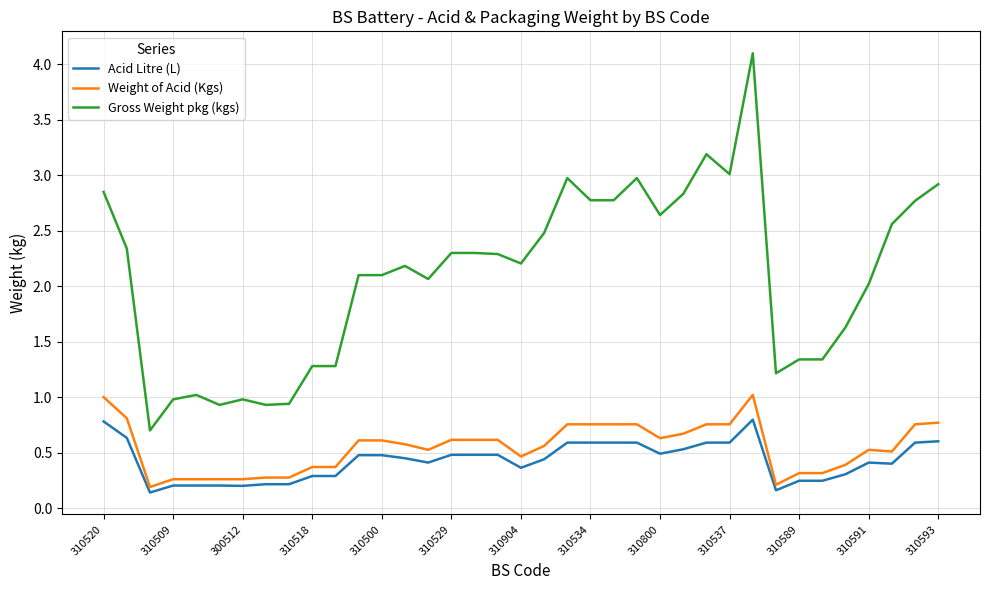

True or false: Gross Weight pkg (kgs) and Acid Litre (L) intersect in this chart.

False